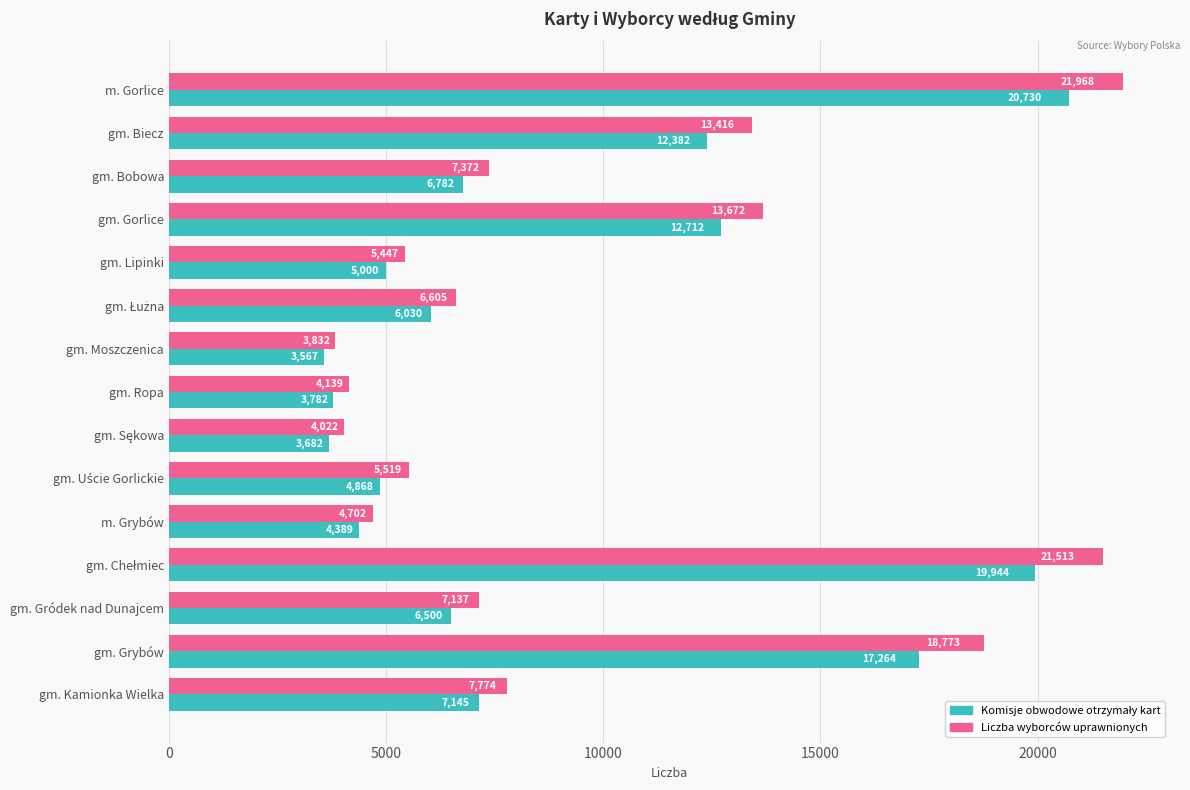

Which series has the widest spread of values?

Liczba wyborców uprawnionych